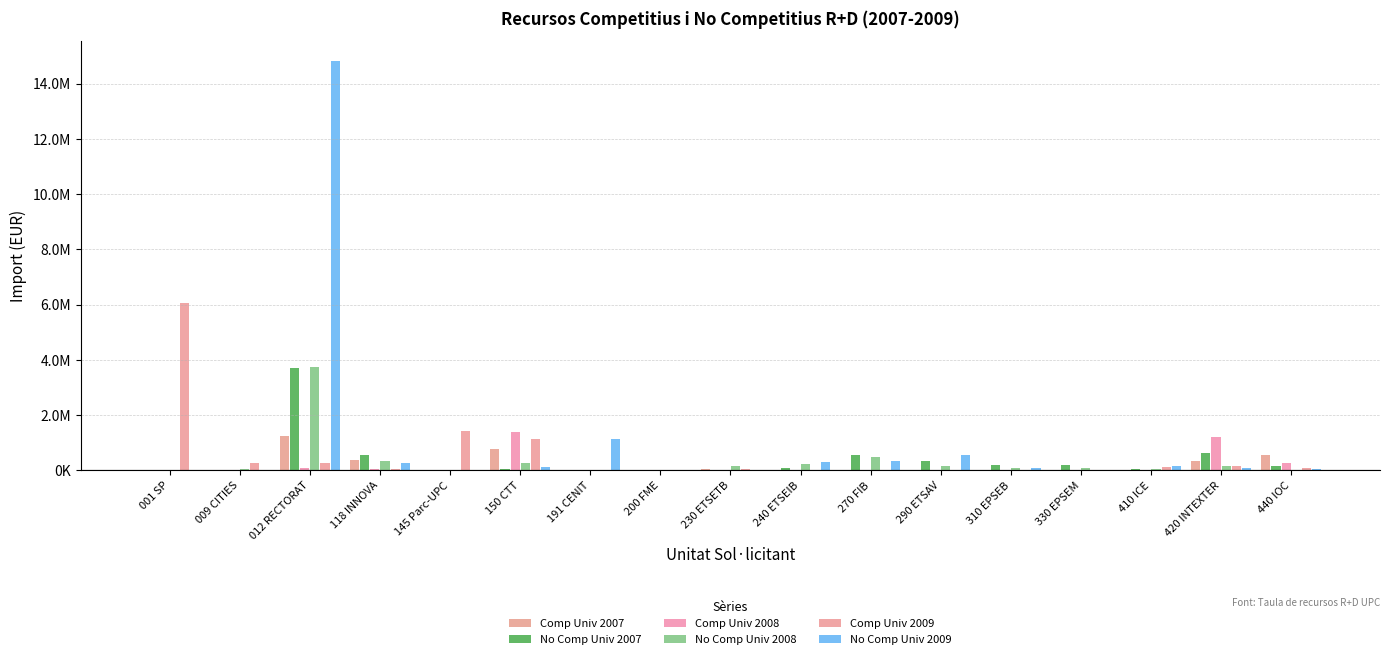

What are all the series names shown in the legend?

Comp Univ 2007, No Comp Univ 2007, Comp Univ 2008, No Comp Univ 2008, Comp Univ 2009, No Comp Univ 2009